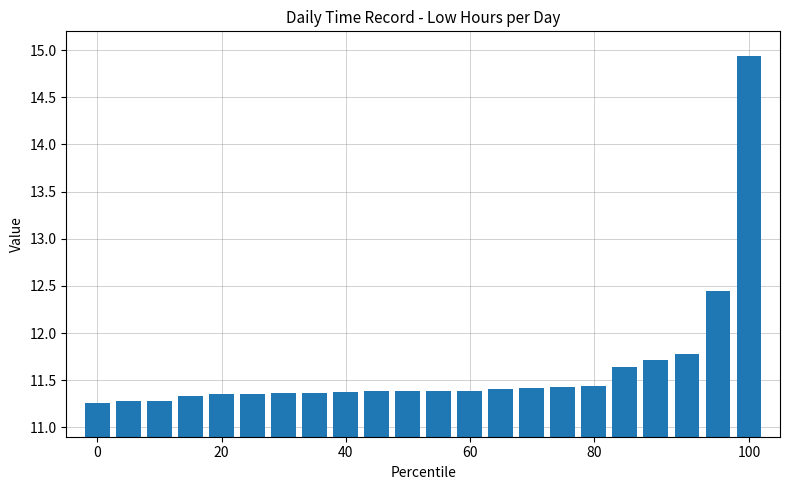

Does the chart contain stacked bars?

No